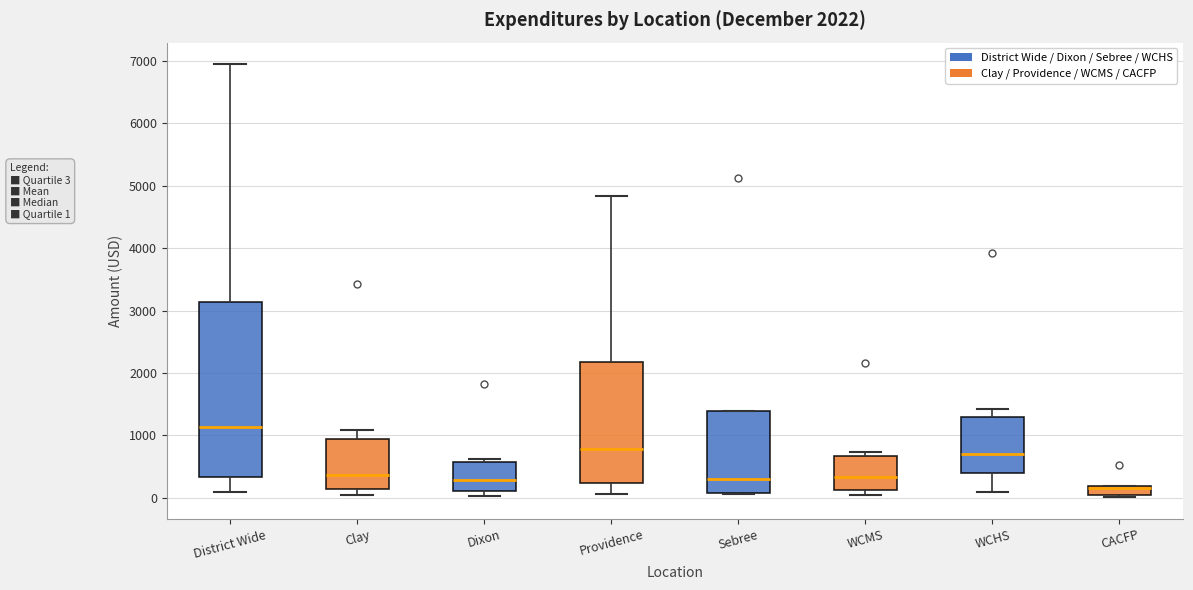

Comparing the boxes themselves (not the whiskers), which one is the tallest?

District Wide